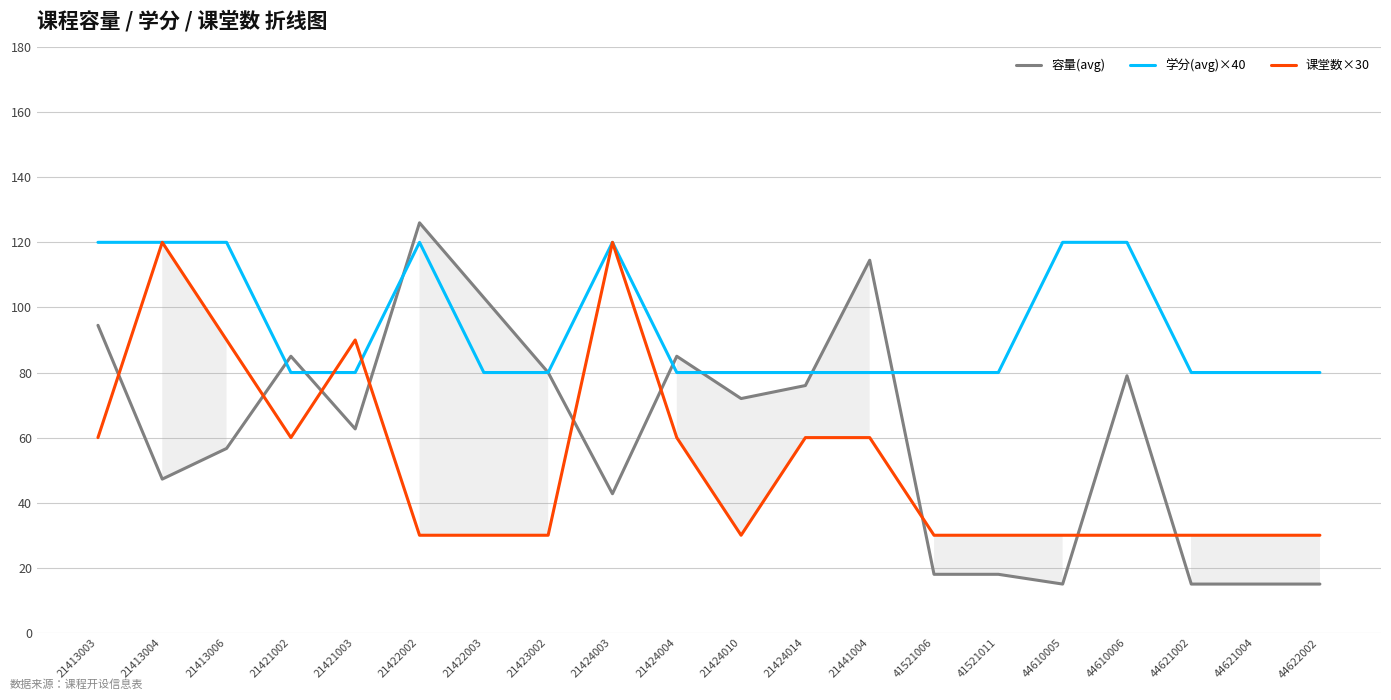

Count the 课堂数×30 values in the range 30 to 60.

16